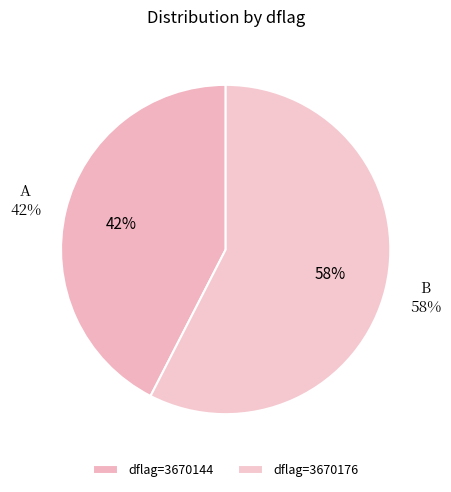

Which category has the smallest portion of the pie?

3670144